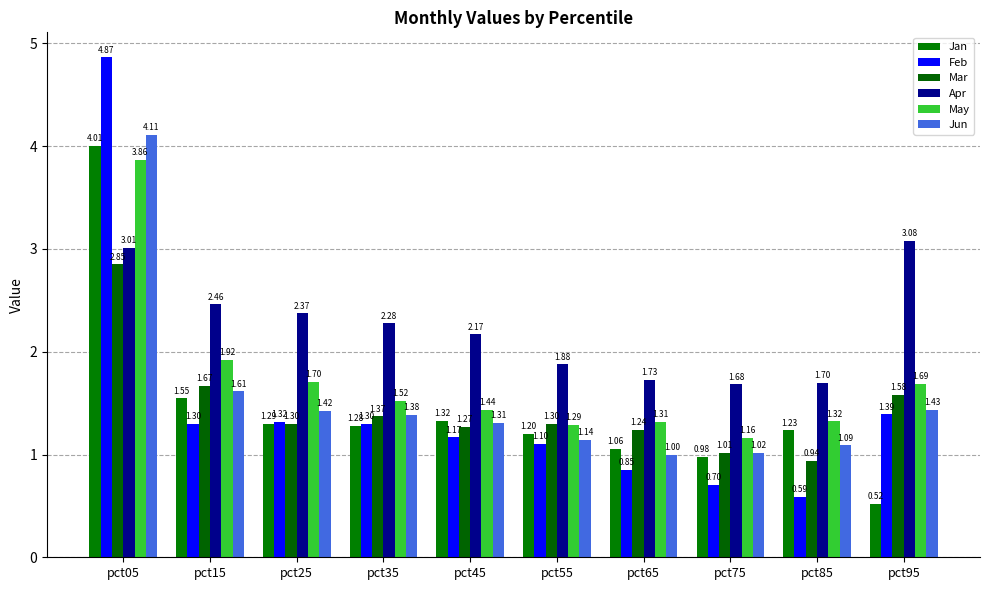

What is the average value of the May series?

1.7